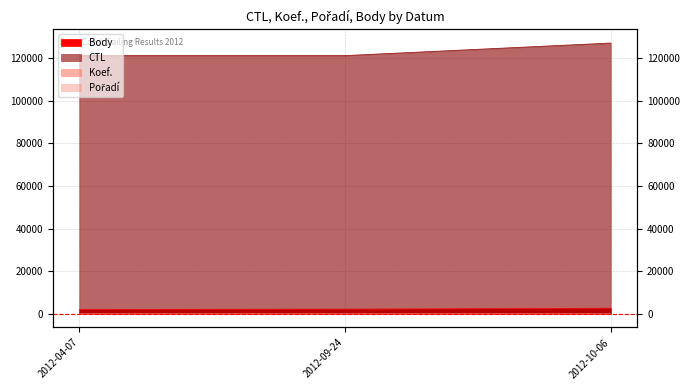

Reading left to right, list all the values displayed in this chart.

CTL: 2012-04-07=121122	2012-09-24=121125	2012-10-06=127002
Koef.: 2012-04-07=4	2012-09-24=3	2012-10-06=5
Pořadí: 2012-04-07=3	2012-09-24=2	2012-10-06=4
Body: 2012-04-07=2108	2012-09-24=2263	2012-10-06=2702